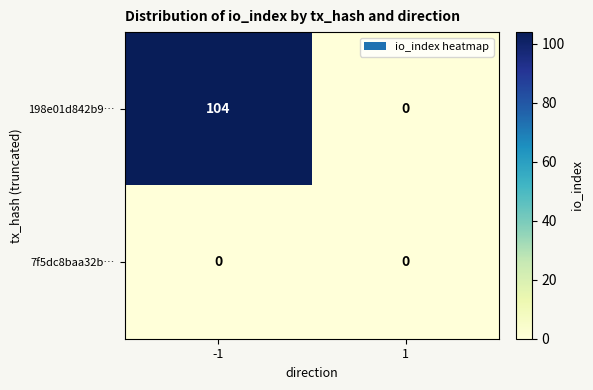

What is the highest value of the 198e01d842b9… series?

104